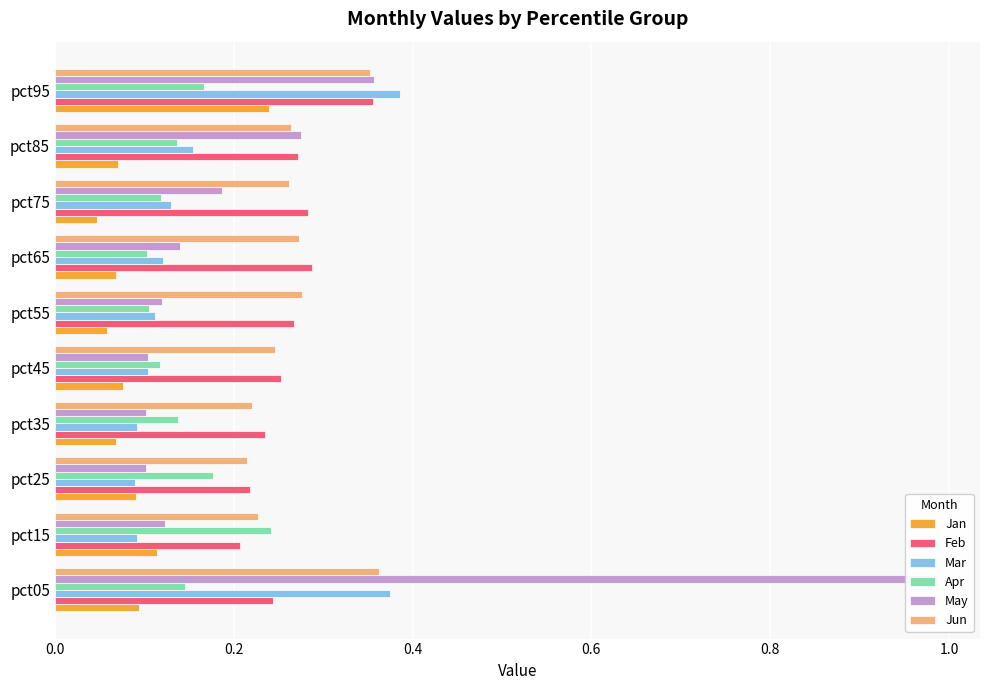

True or false: Apr has a value of 0.1 at pct35.

True